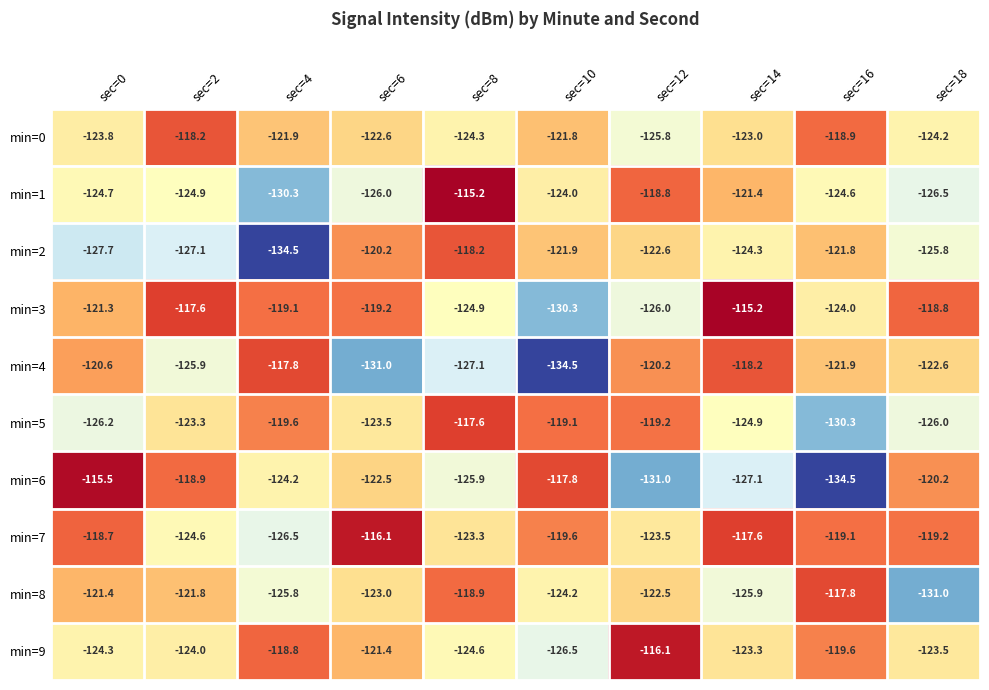

What is the sum of the min=5 values at sec=10 and sec=18?

-245.1